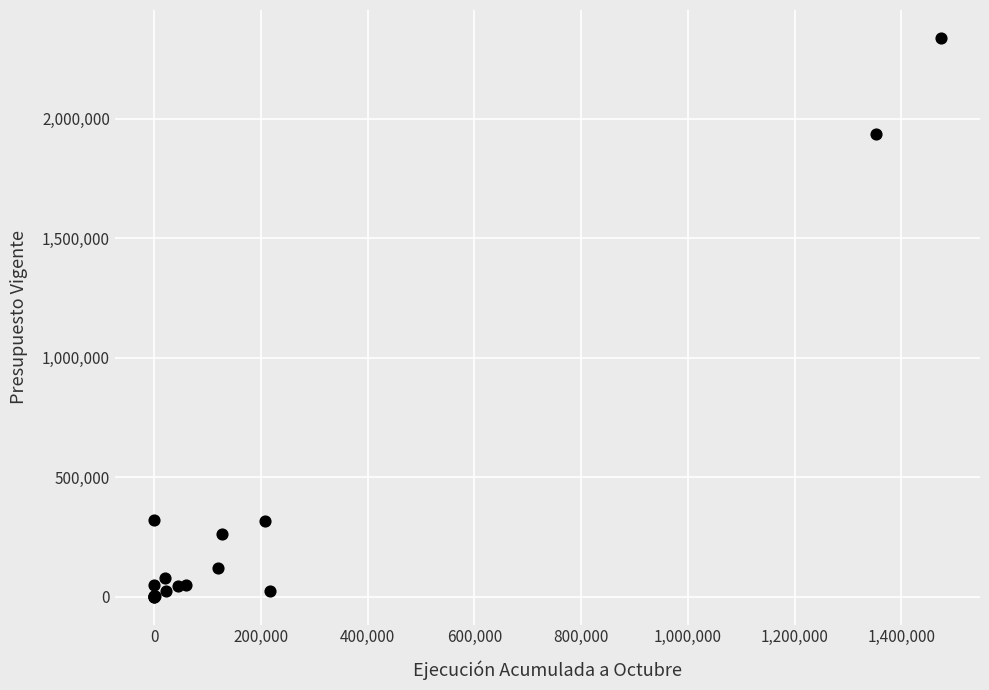

What Y value in the scatter plot is closest to 1169631?

1936067